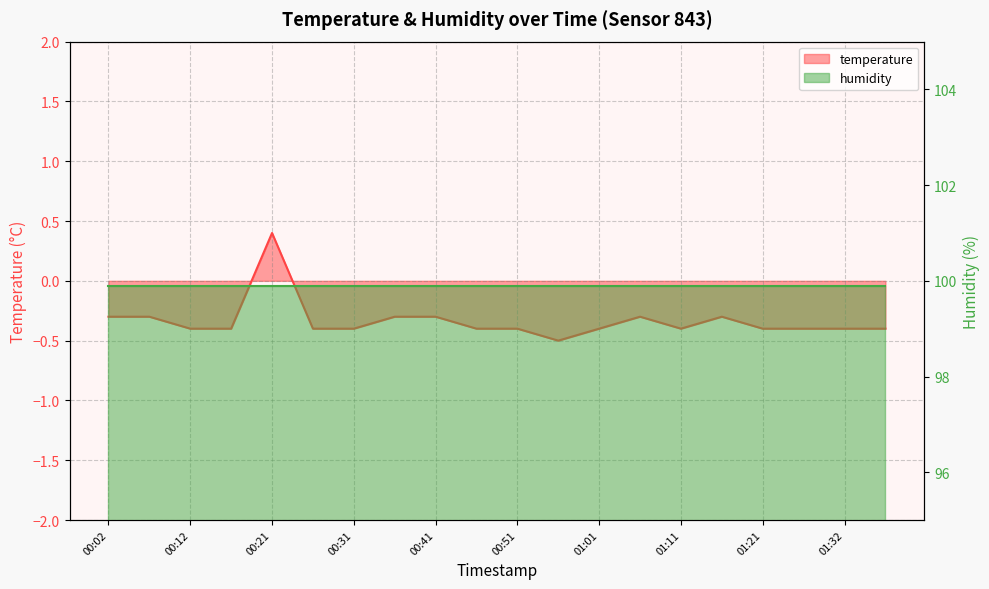

What is the approximate value at 01:37?

-0.4